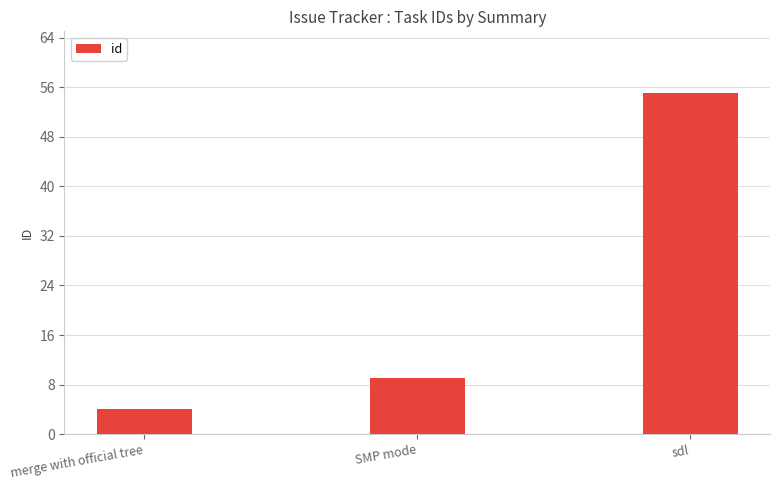

What is the value of the 1st bar from the left?

4